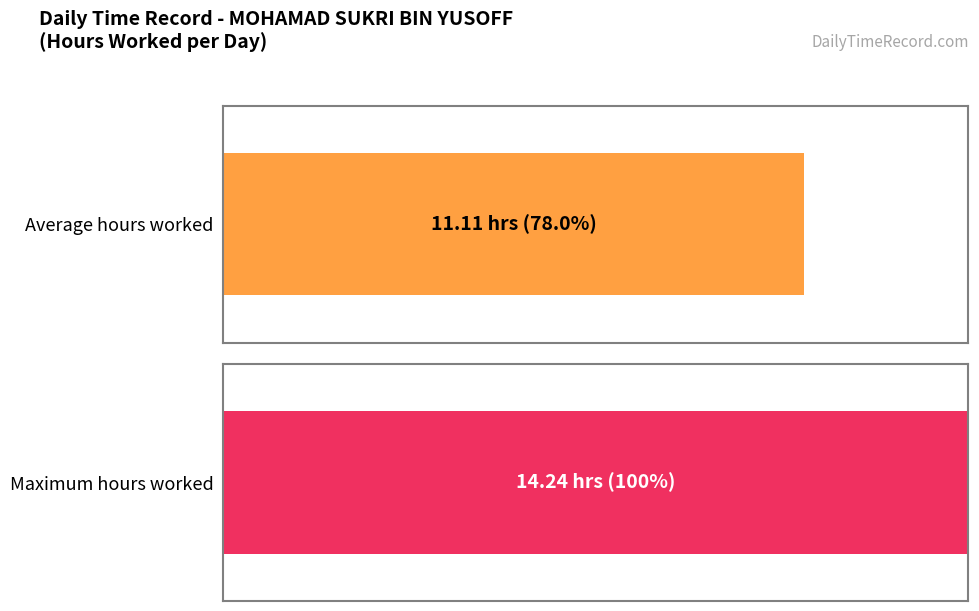

Are the bars horizontal?

Yes